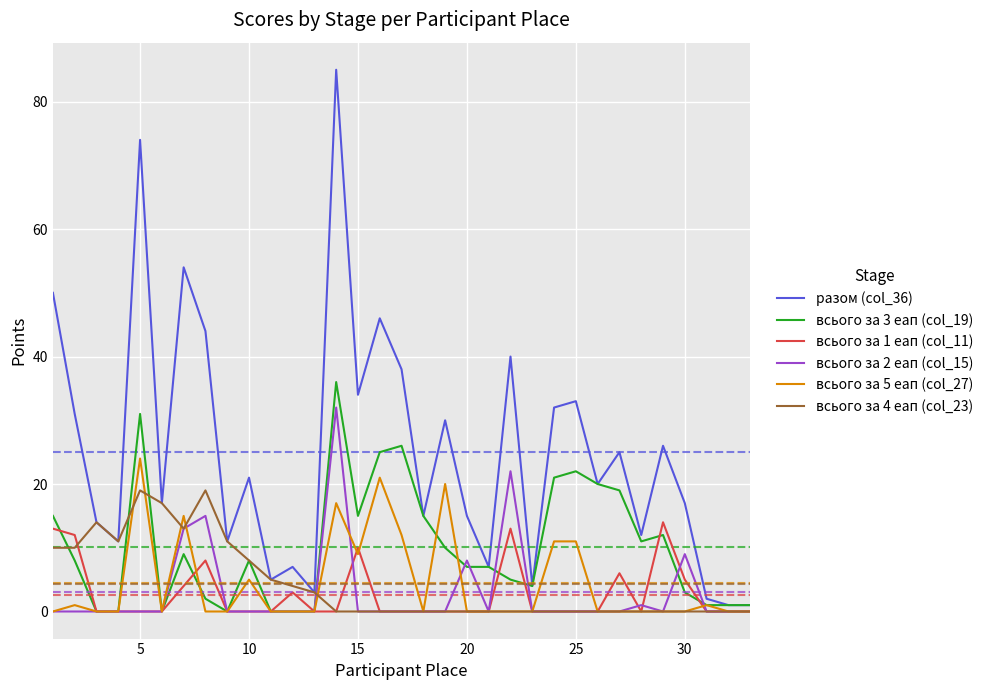

Which series has the largest total across all categories?

разом (col_36)